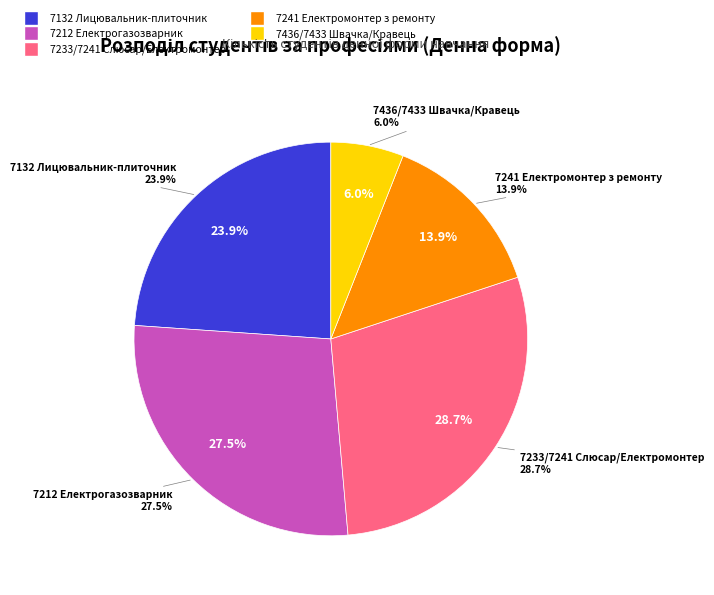

Is it true that 7436/7433 Швачка/Кравець is 17% of the pie?

False